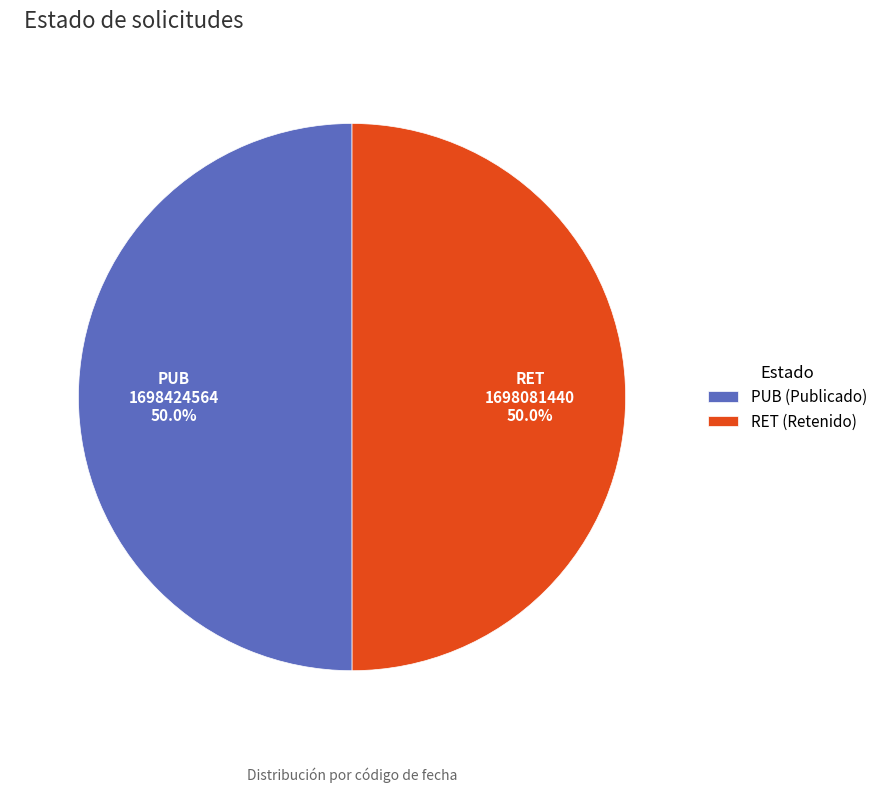

What is the ratio of the value at RET to the value at PUB?

1.0